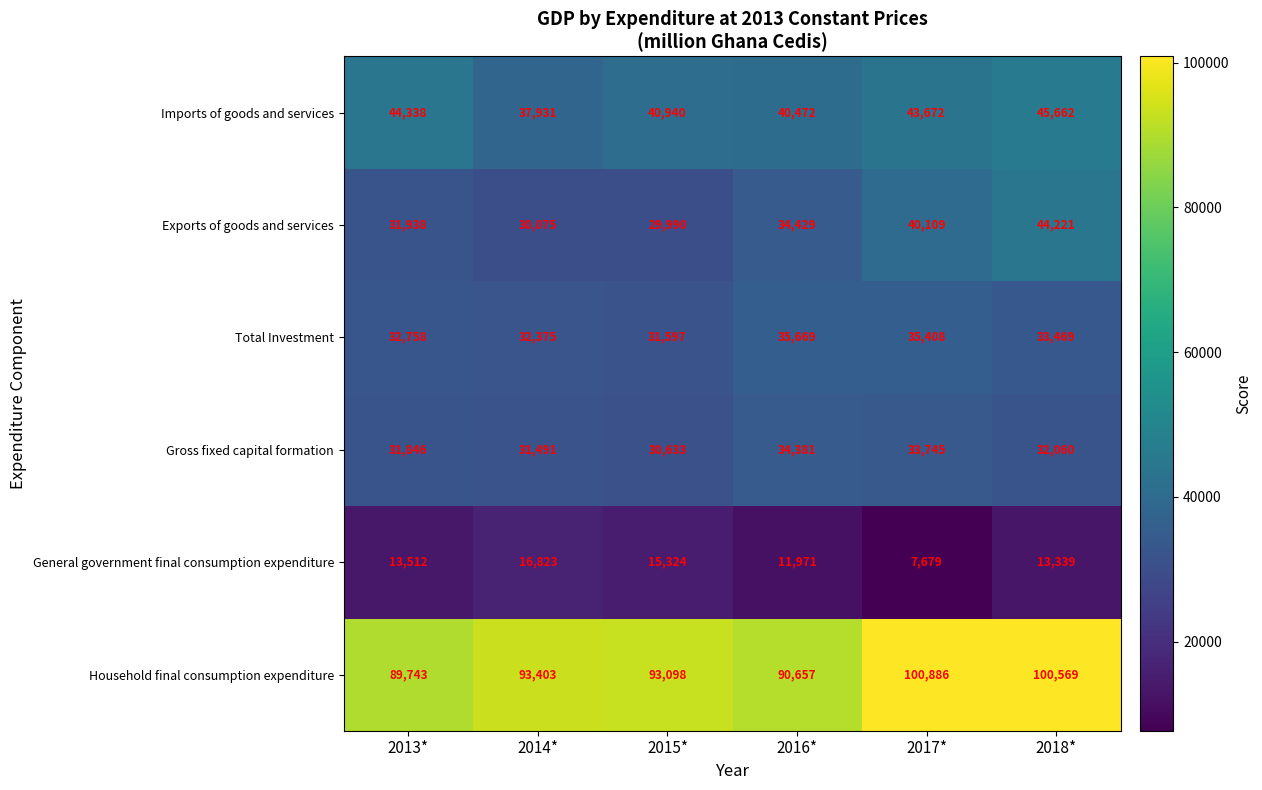

Read the General government final consumption expenditure value at 2015*, to the nearest 10.

15320